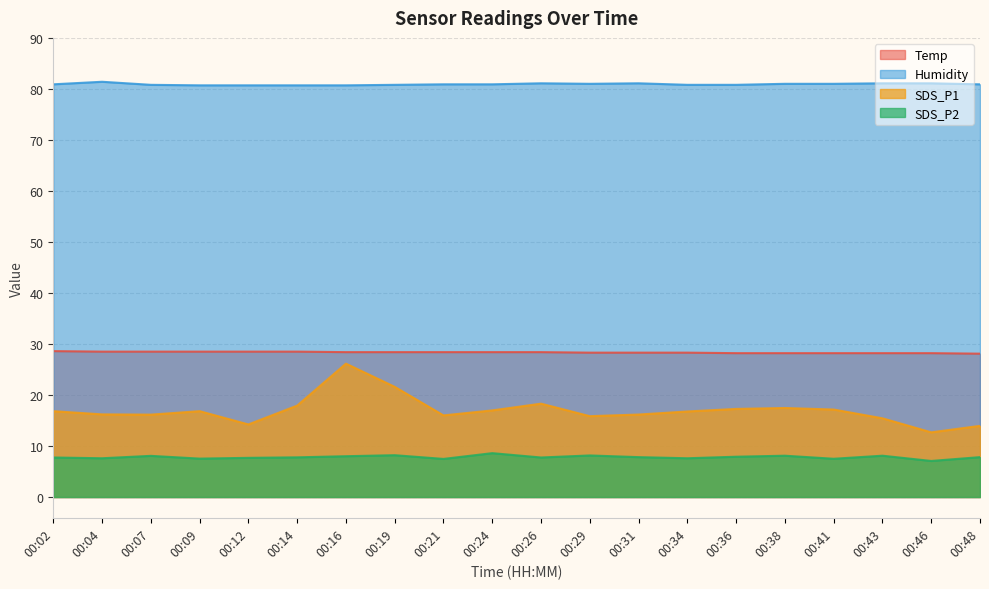

What is the difference between the Temp values at 00:43 and 00:09?

0.3